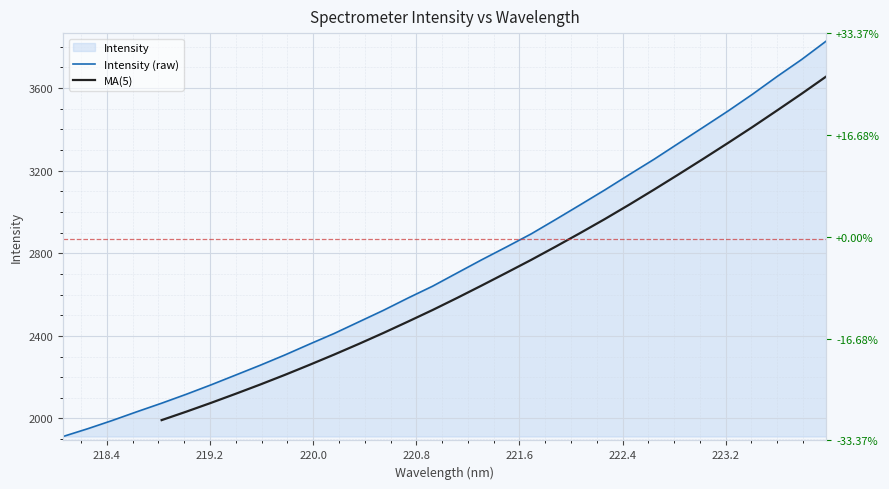

List the labels in order of value, largest first.

223.9802, 223.7895, 223.5987, 223.408, 223.2172, 223.0264, 222.8355, 222.6447, 222.4538, 222.263, 222.0721, 221.8812, 221.6902, 221.4993, 221.3083, 221.1174, 220.9264, 220.7354, 220.5444, 220.3533, 220.1623, 219.9712, 219.7801, 219.589, 219.3979, 219.2067, 219.0156, 218.8244, 218.6332, 218.442, 218.2508, 218.0596